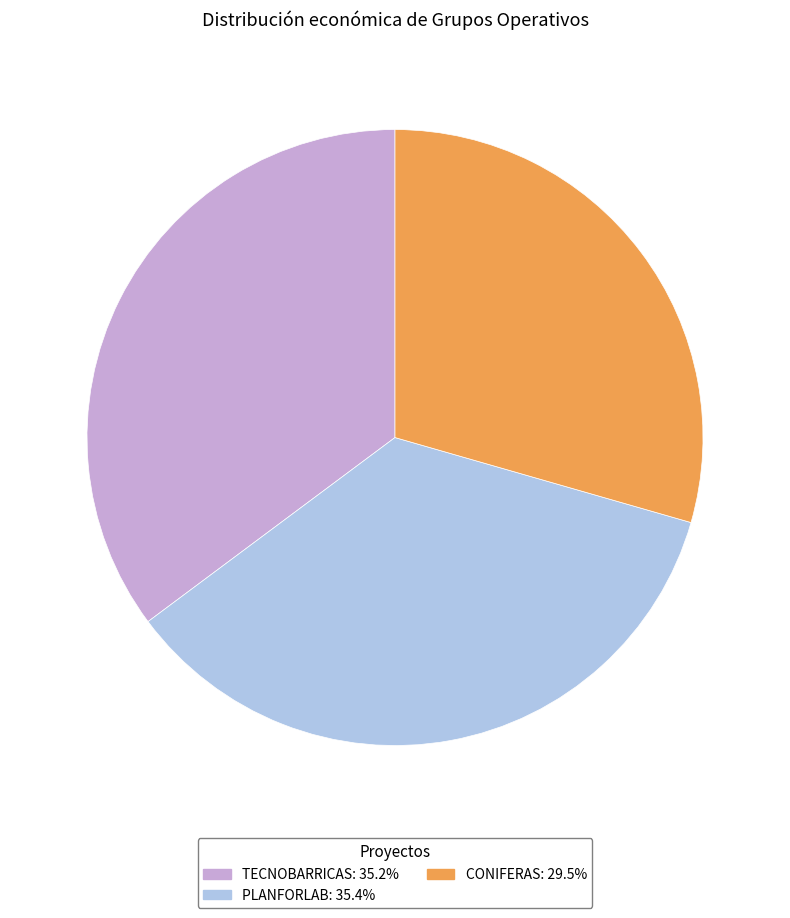

Count the number of slices in the pie.

3